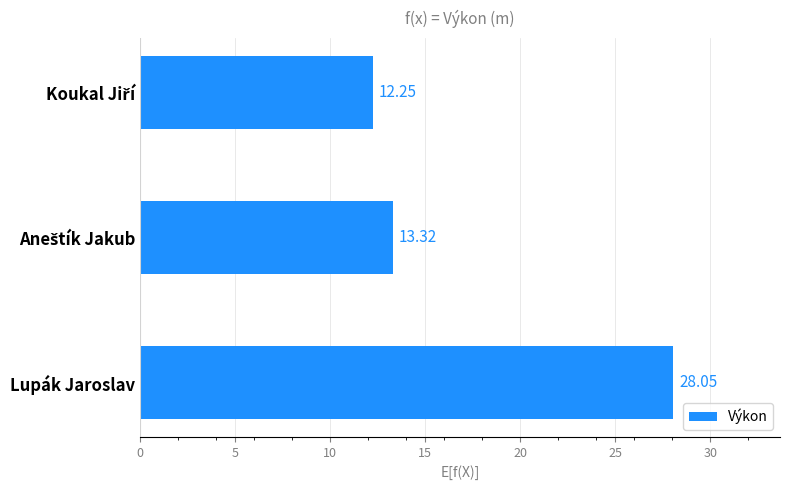

Which category has the highest value across all series?

Lupák Jaroslav